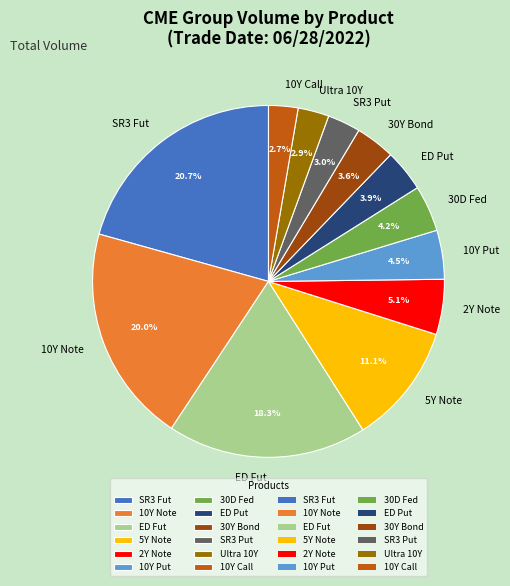

Is the sum of ED Put and 5Y Note greater than half?

No